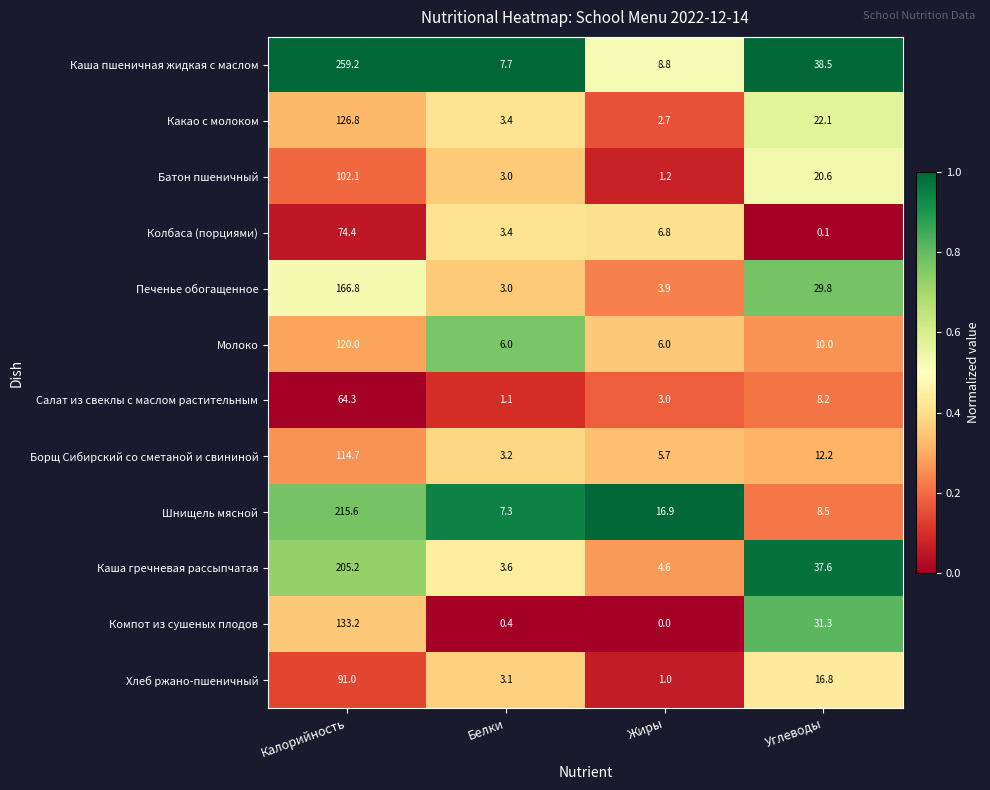

Where is Салат из свеклы с маслом растительным nearest to the value 32?

Углеводы